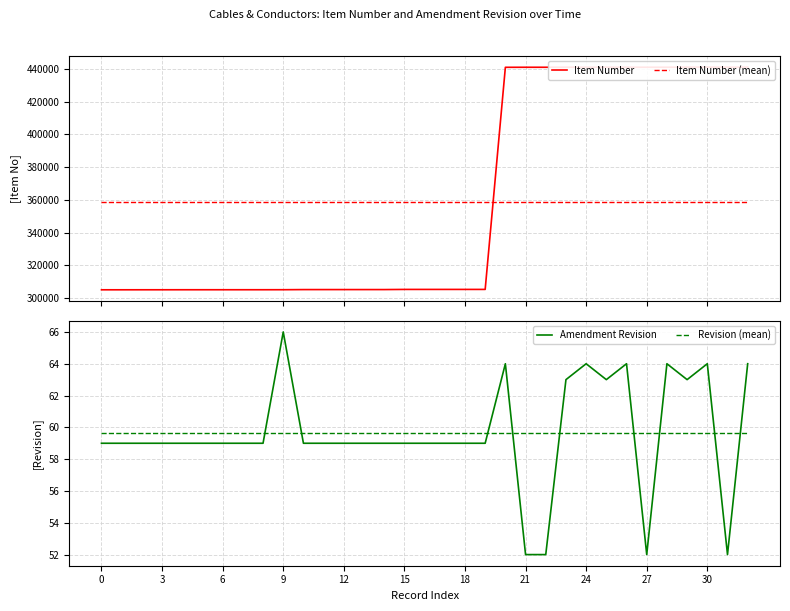

What is the highest value of the Revision (mean) series?

59.6